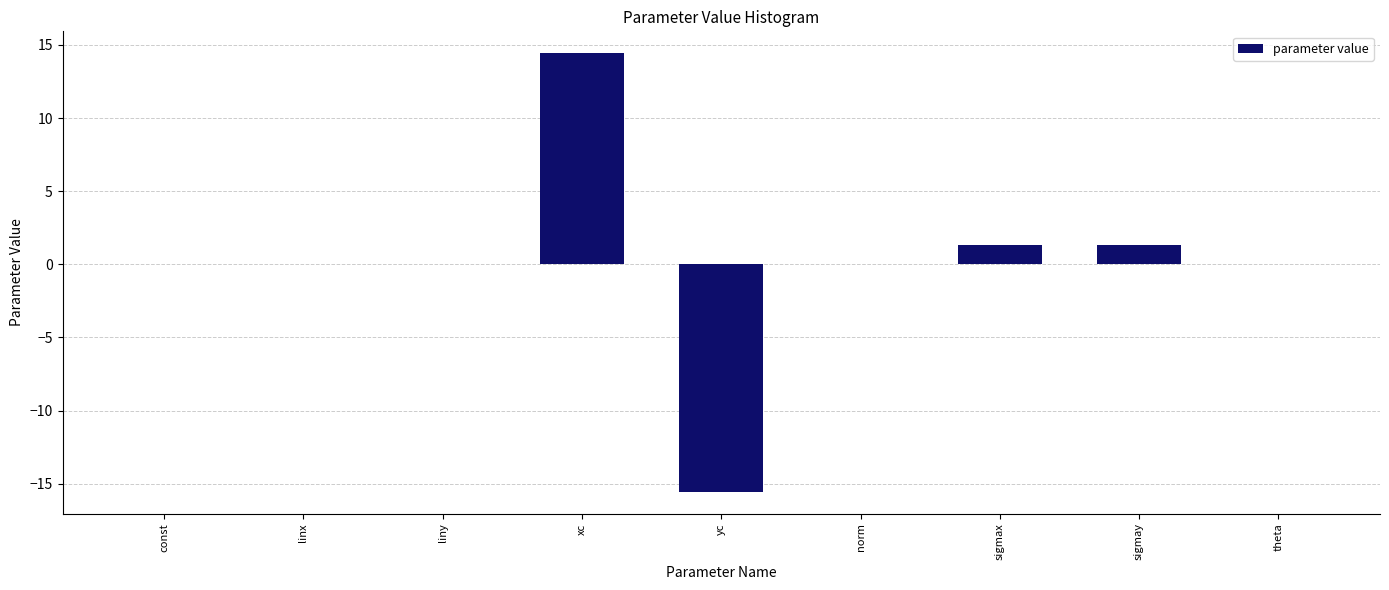

What is the greatest value displayed?

14.4